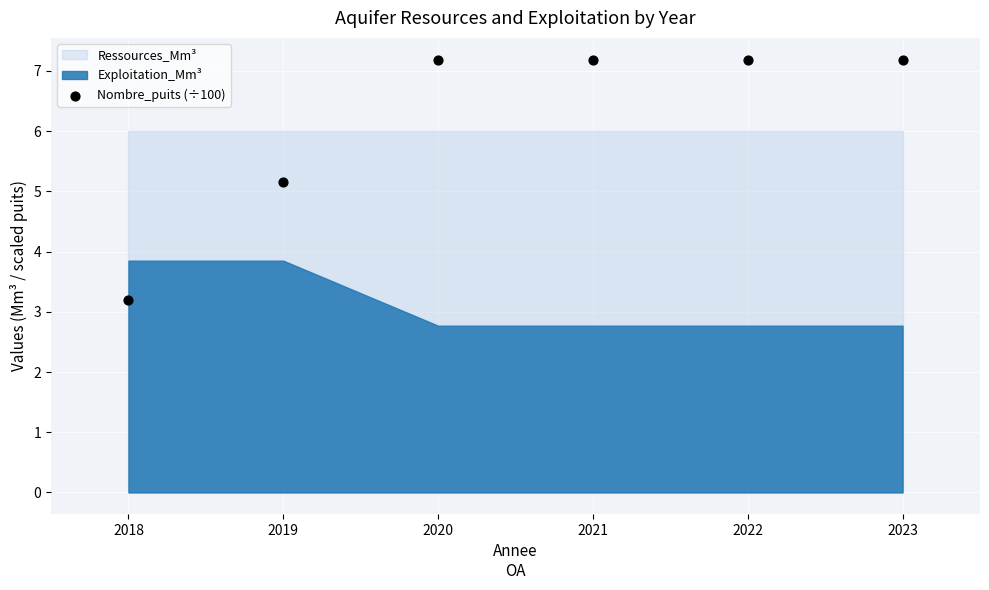

What Y value in the scatter plot is closest to 5?

5.2